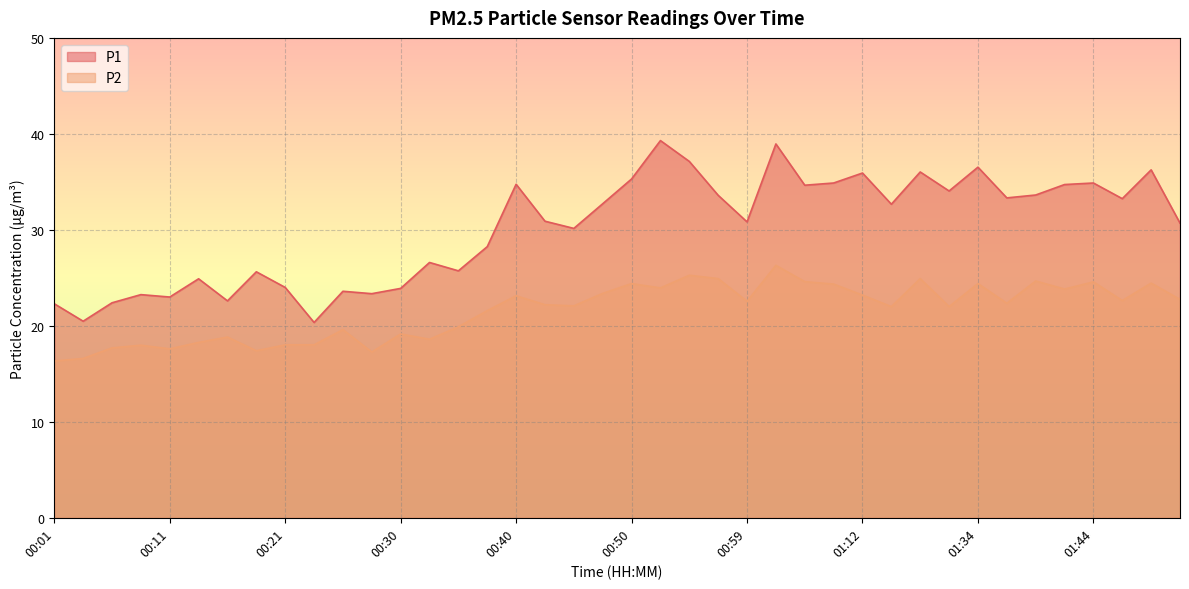

At how many categories does at least one series exceed 38?

2